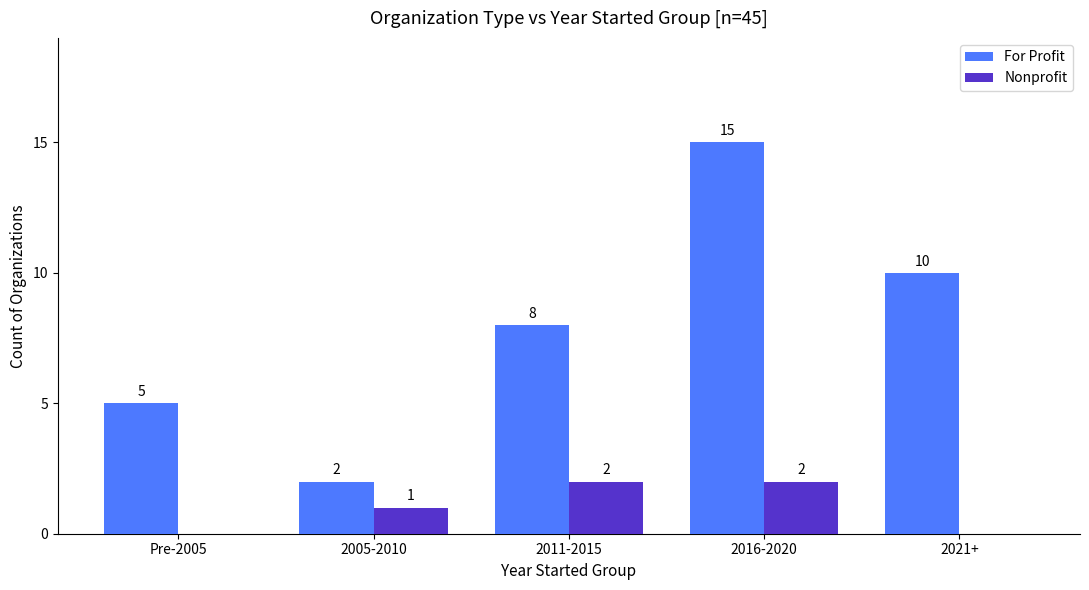

Which series has the largest range (max minus min)?

For Profit